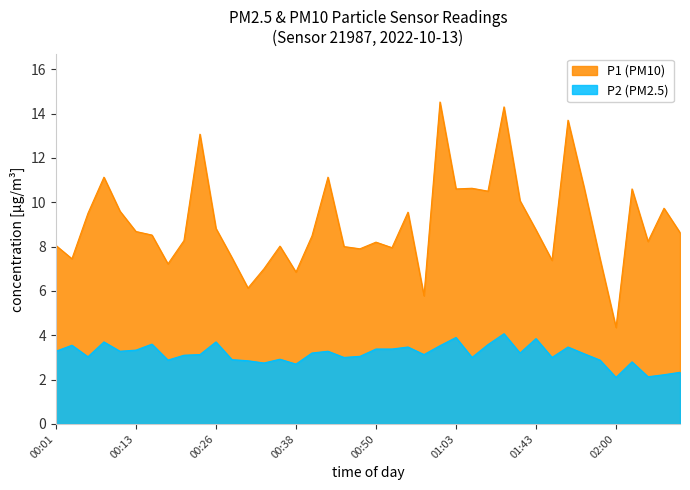

Rank the series by their average value, from highest to lowest.

P1 (PM10), P2 (PM2.5)